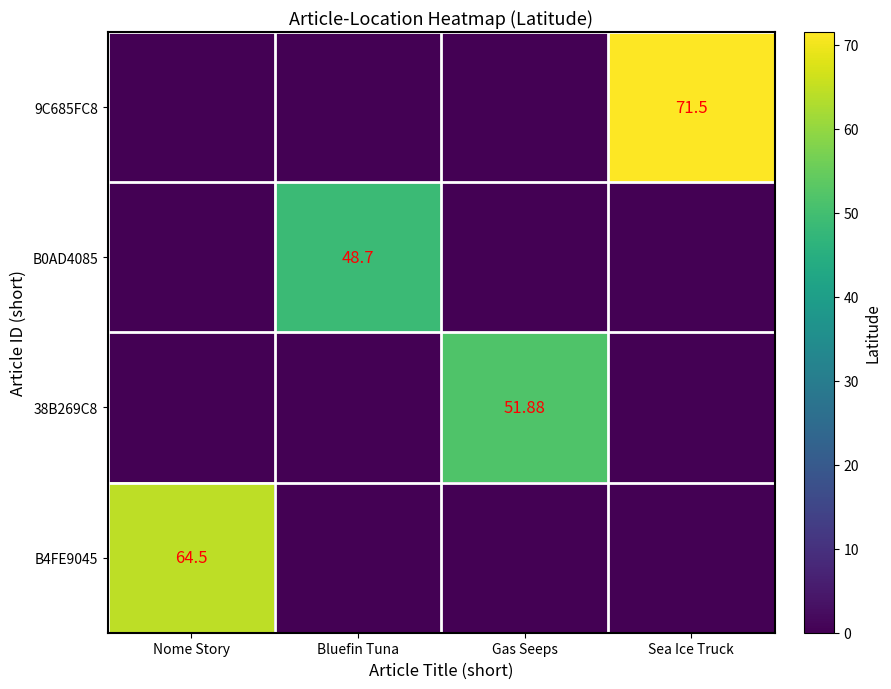

What is the difference between the maximum and minimum values in the B0AD4085 series?

48.7